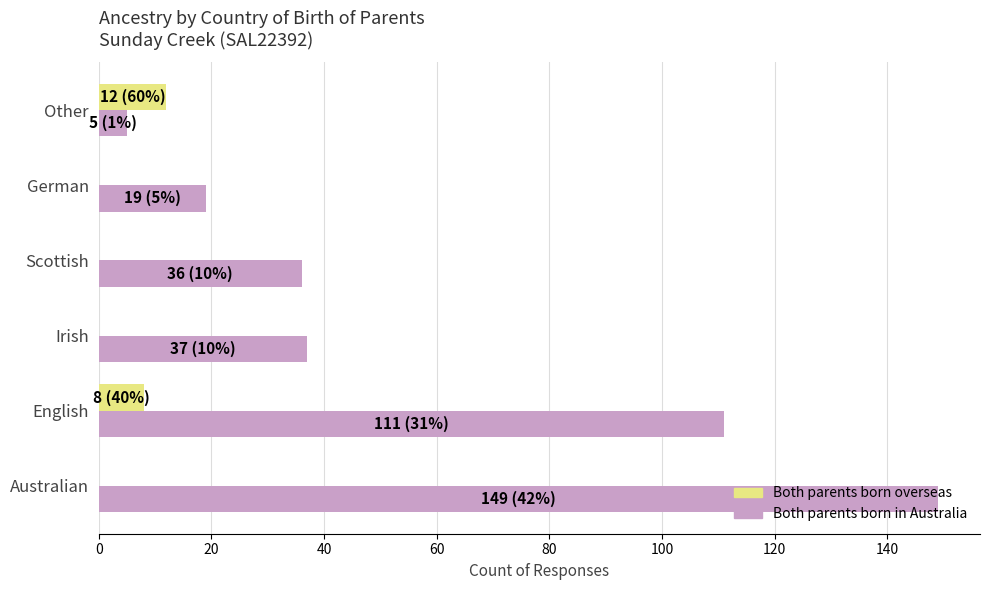

What are all the series names shown in the legend?

Both parents born overseas, Both parents born in Australia